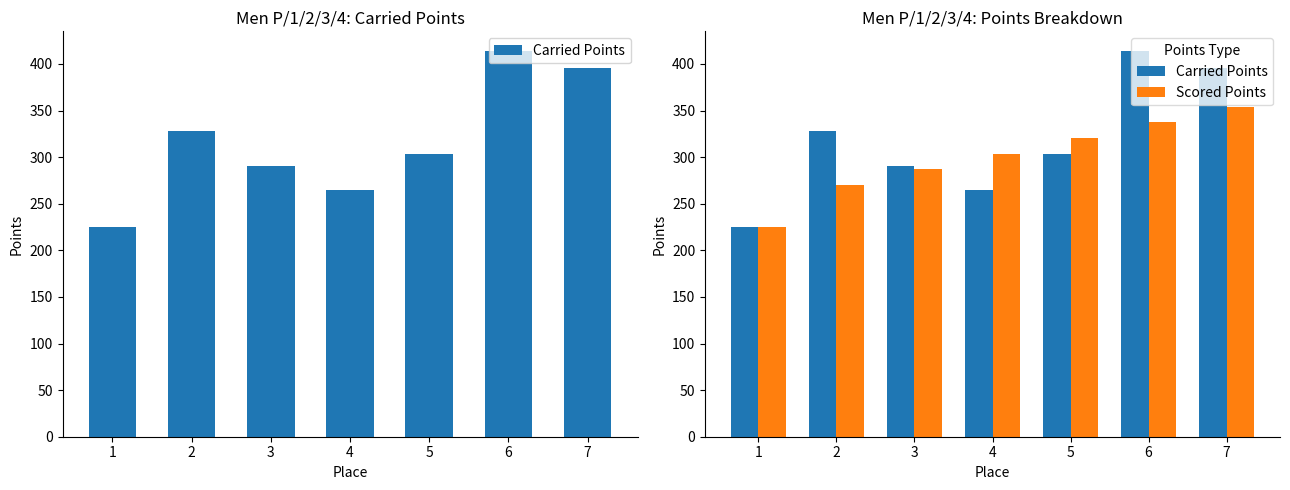

What is the smallest value displayed?

224.9